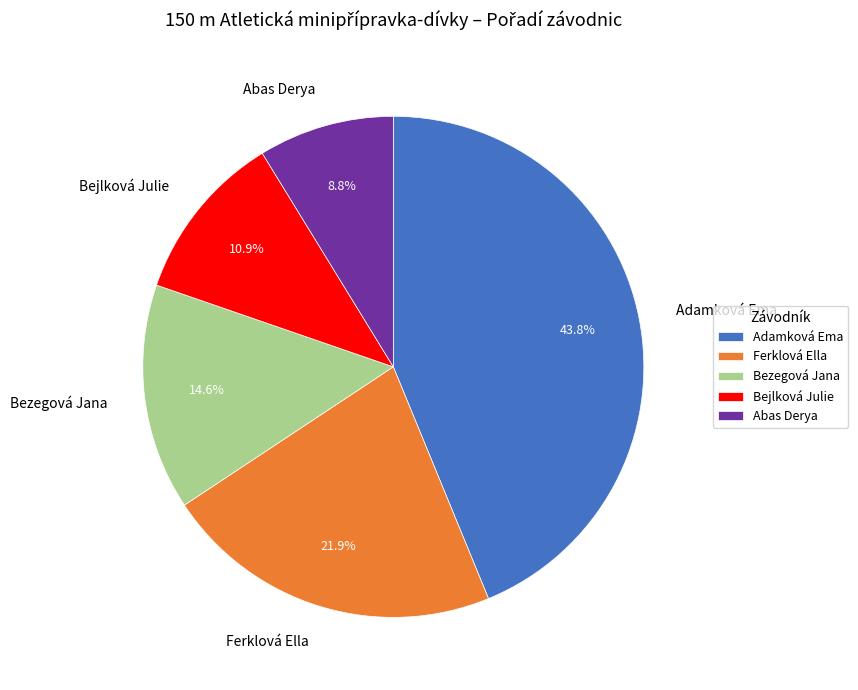

Which slice is the smallest?

Abas Derya